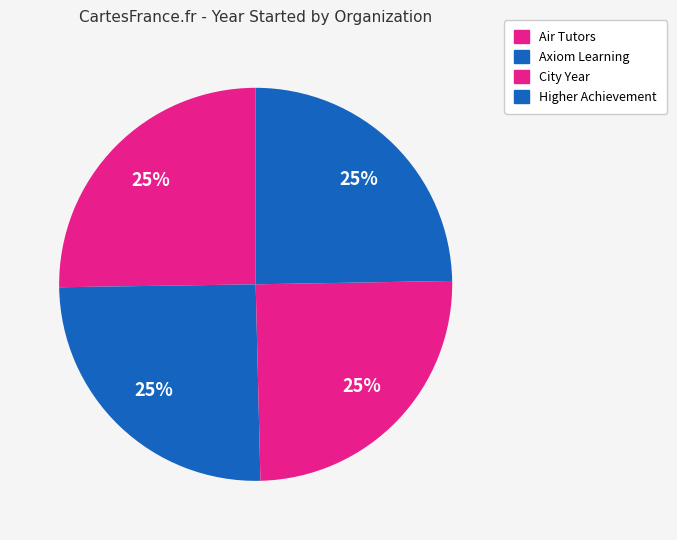

Does Higher Achievement account for over 50% of the chart?

No